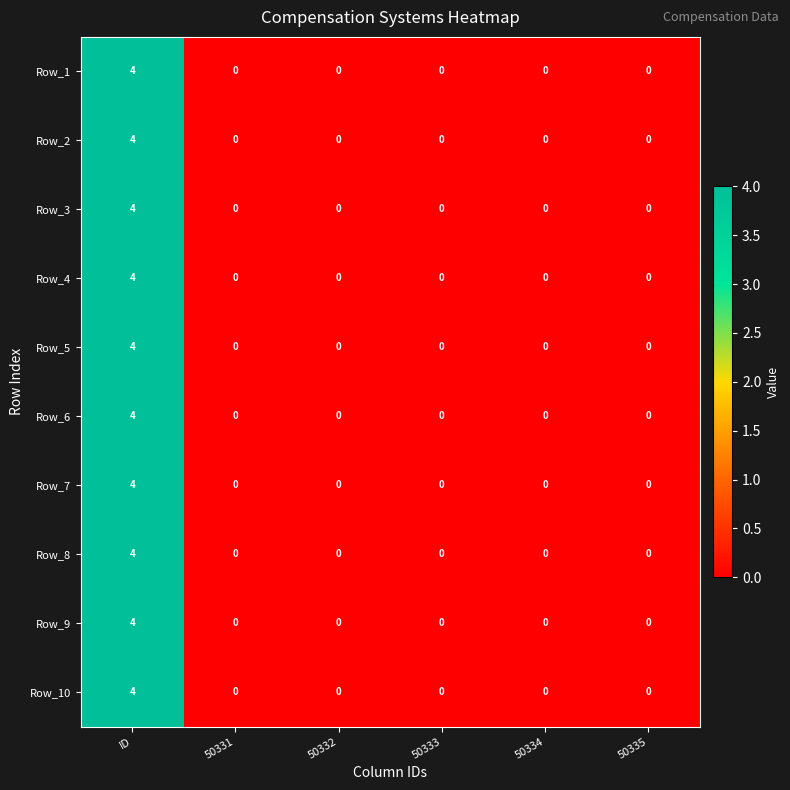

Count the Row_3 values in the range 0 to 1.

5